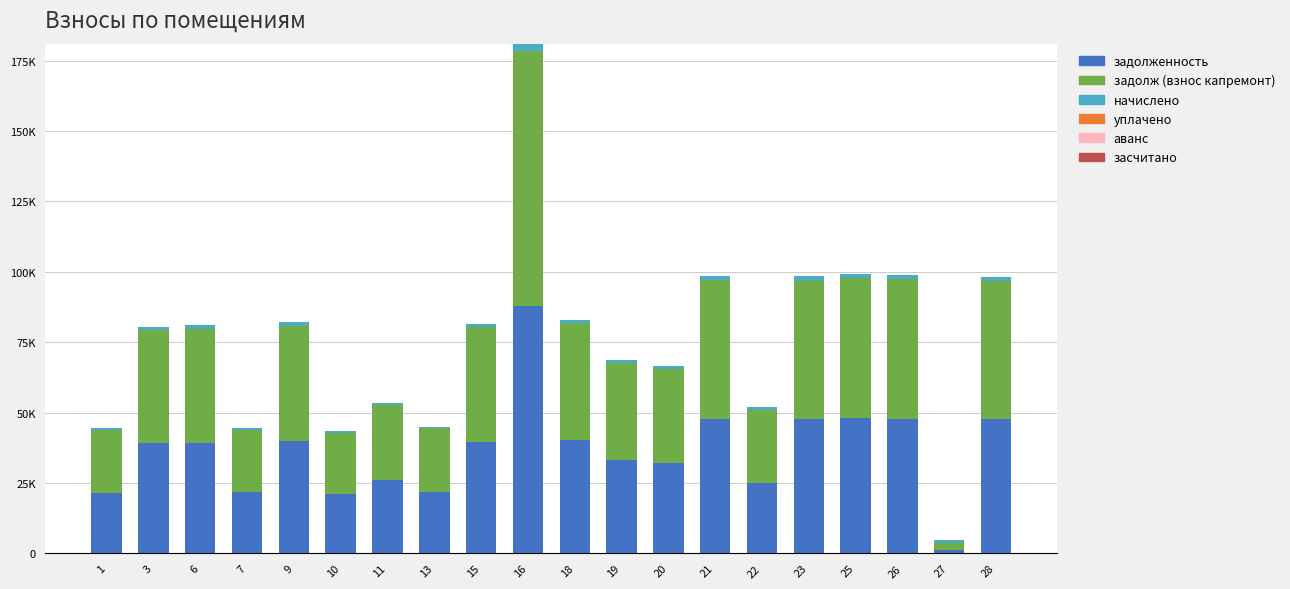

Are the bars horizontal?

No